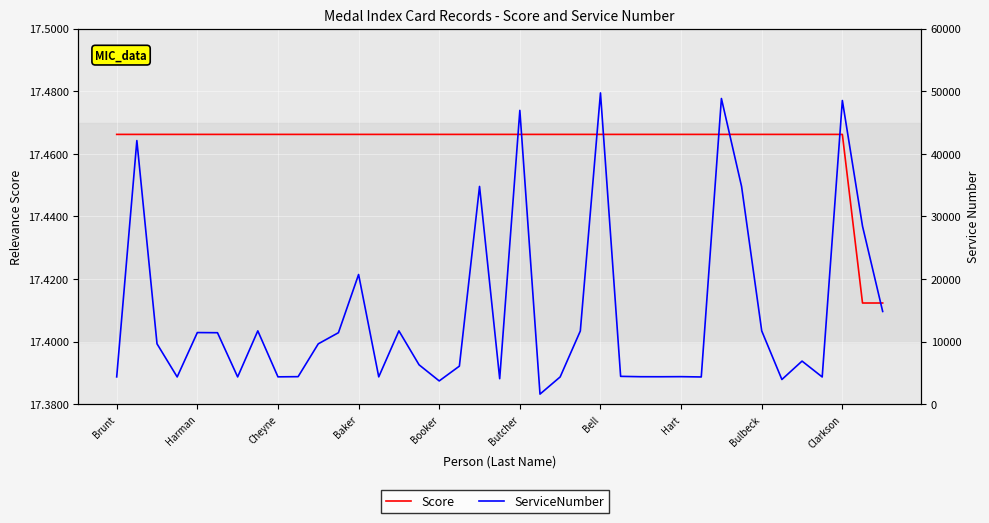

What are all the series names shown in the legend?

Score, ServiceNumber